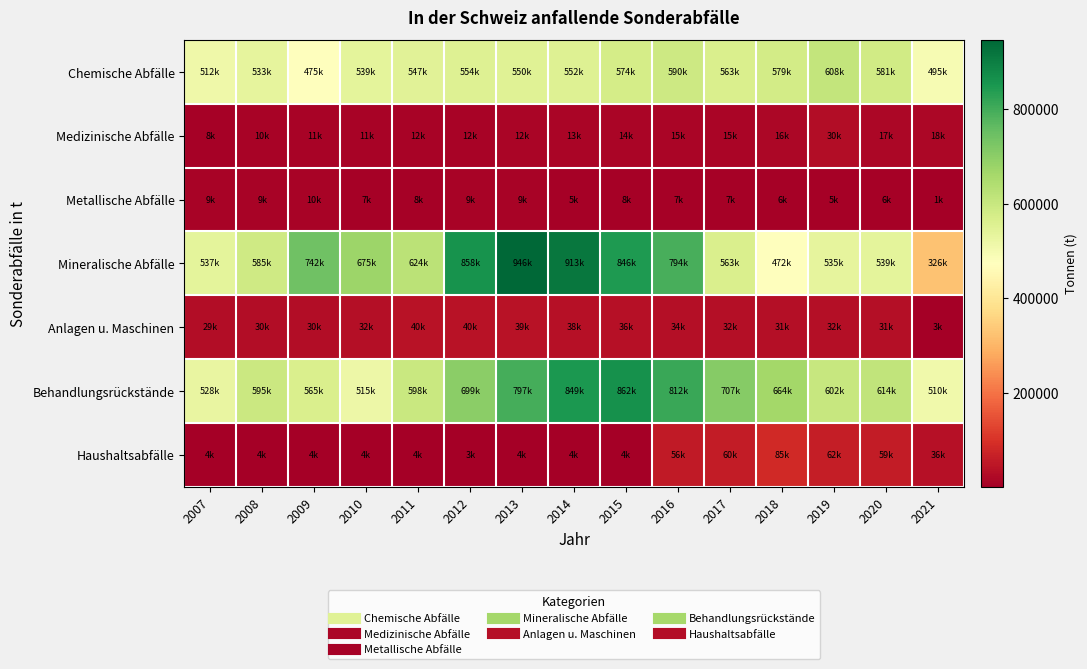

Which series changed the most between 2008 and 2009?

Mineralische Abfälle